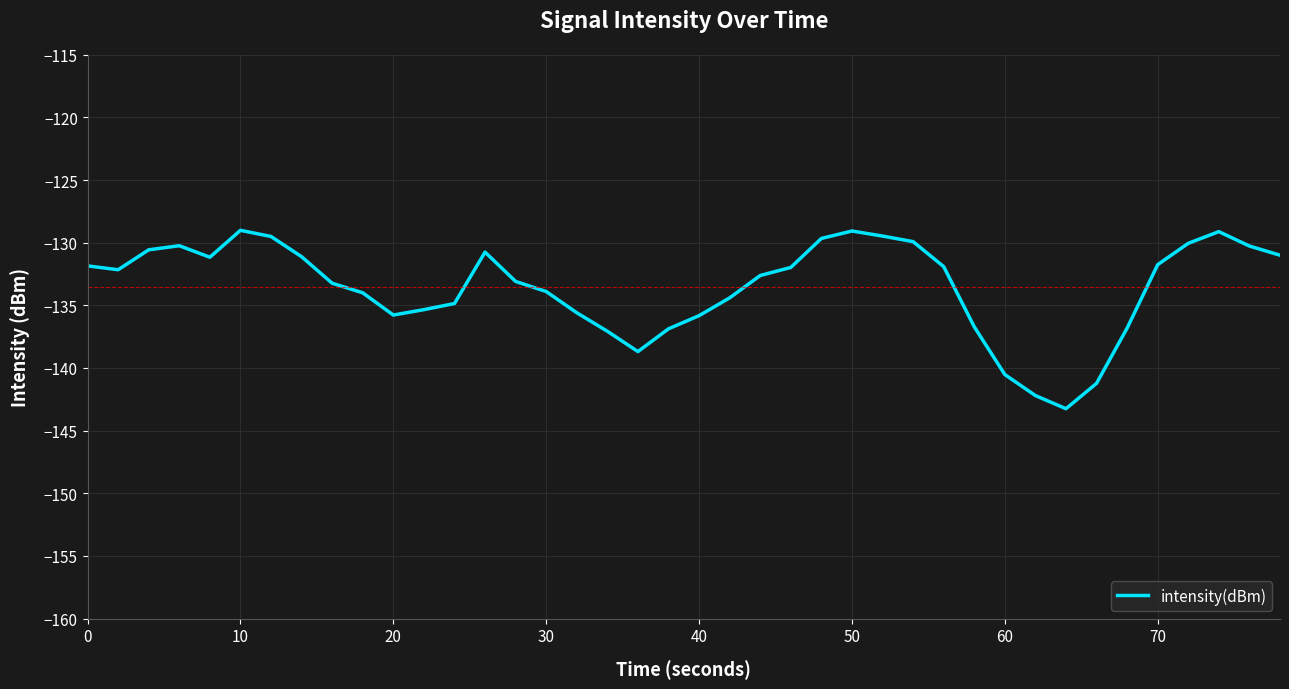

What is the minimum value shown in the chart?

-143.3